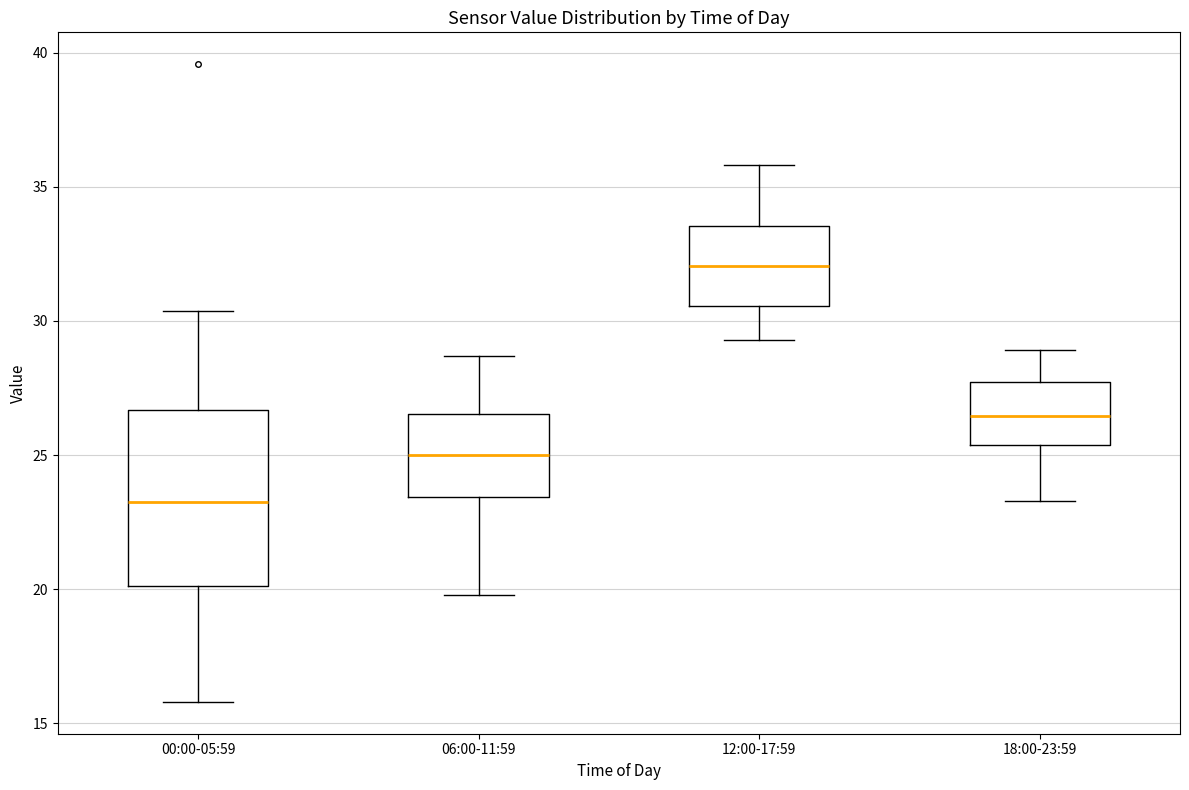

Reading left to right, transcribe this box plot: for each box, give where its median line is, the range the box spans, and where its two whiskers end, as read against the y-axis. The values are not printed on the chart, so give them approximately, as read against the axis.

00:00-05:59: median 23.5, box 20.0 to 26.5, whiskers 16.0 to 30.5
06:00-11:59: median 25.0, box 23.5 to 26.5, whiskers 20.0 to 28.5
12:00-17:59: median 32.0, box 30.5 to 33.5, whiskers 29.5 to 36.0
18:00-23:59: median 26.5, box 25.5 to 27.5, whiskers 23.5 to 29.0